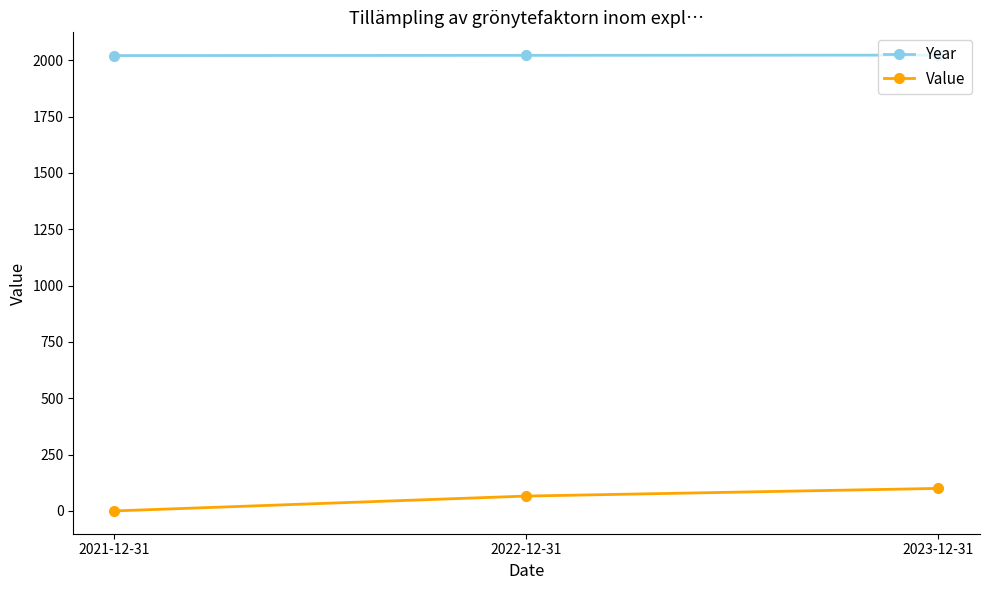

What is the difference between the maximum and minimum values in the Year series?

2